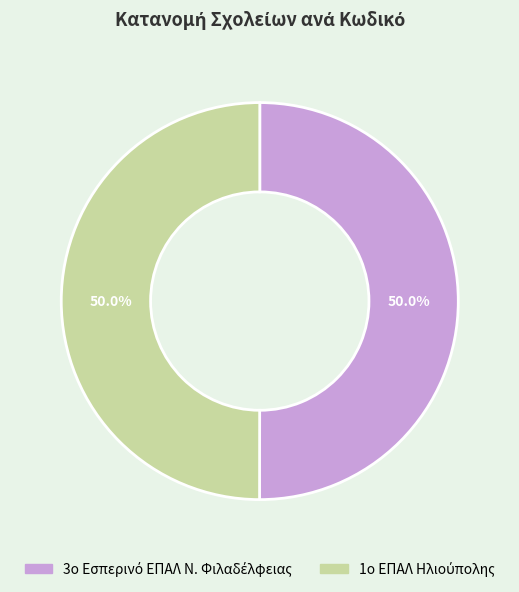

True or false: 3ο Εσπερινό ΕΠΑΛ Ν. Φιλαδέλφειας accounts for 50% of the total.

True